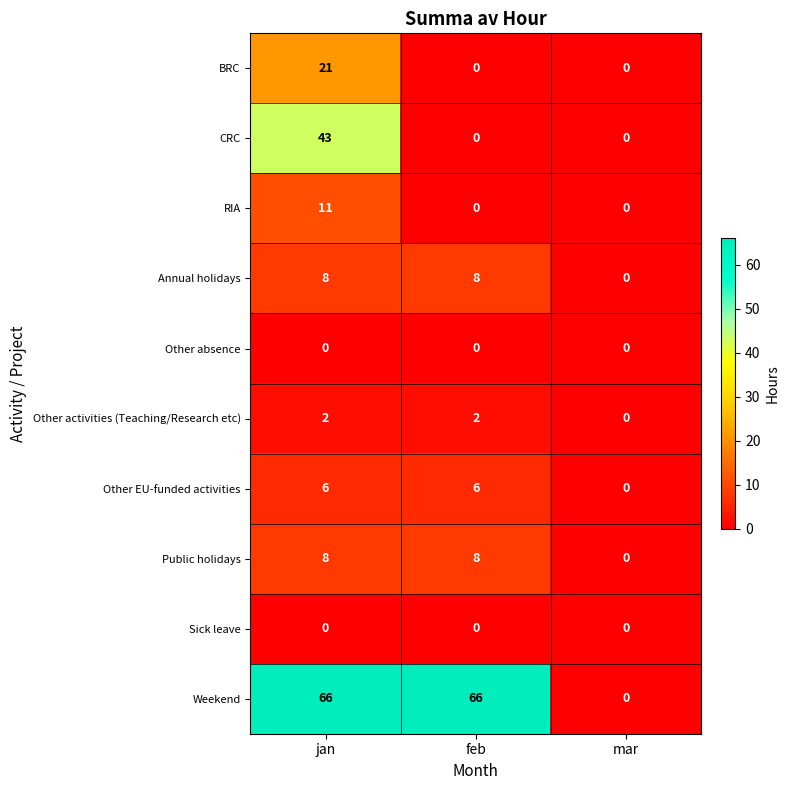

What is the sum of all Other EU-funded activities values?

12